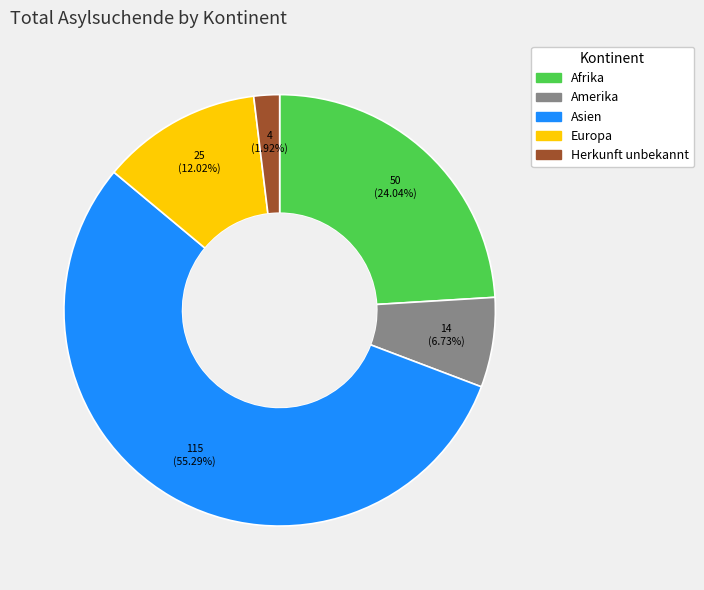

The Afrika slice represents 37% of the pie. True or false?

False